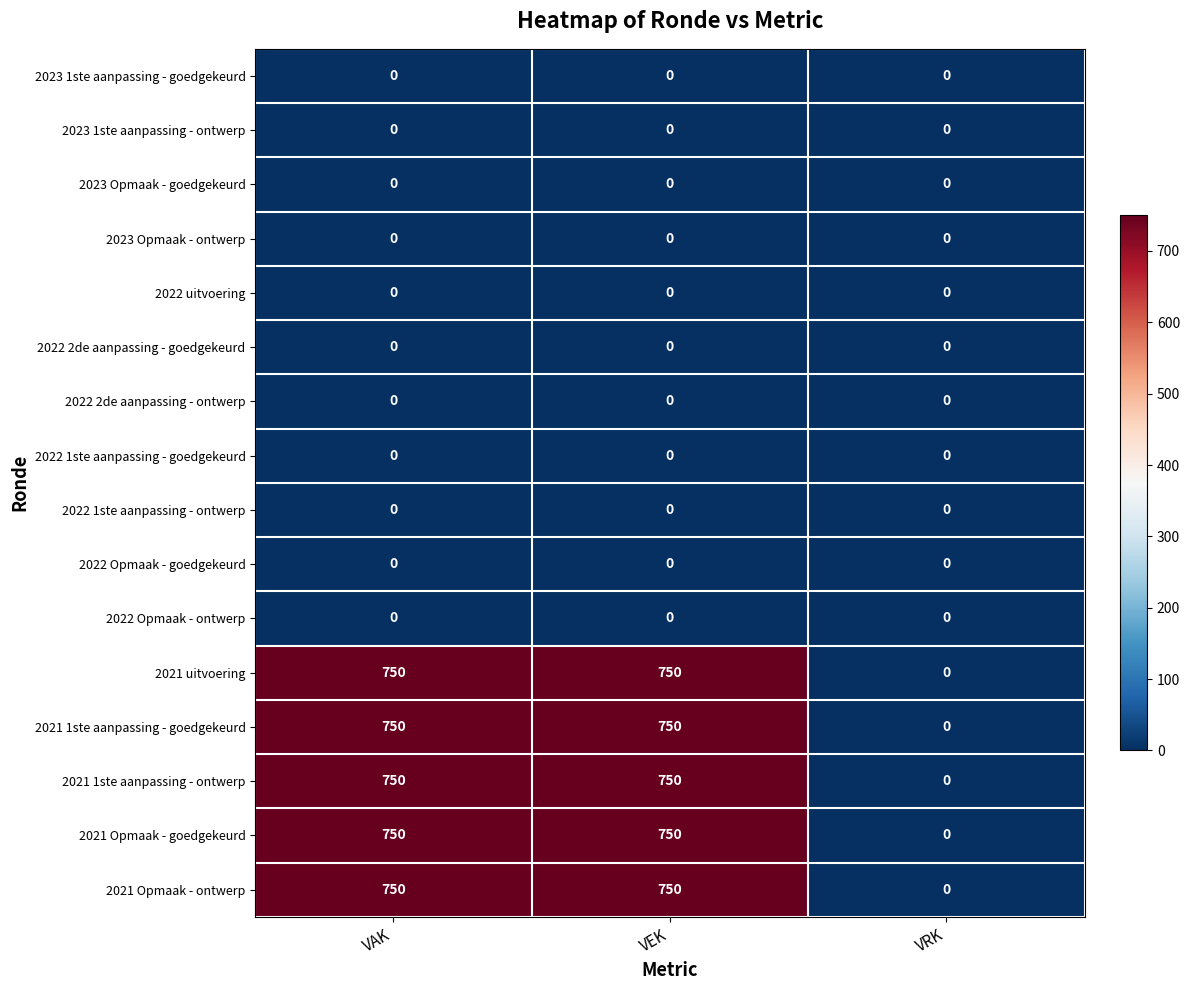

What is the average value of the 2021 Opmaak - ontwerp series?

500